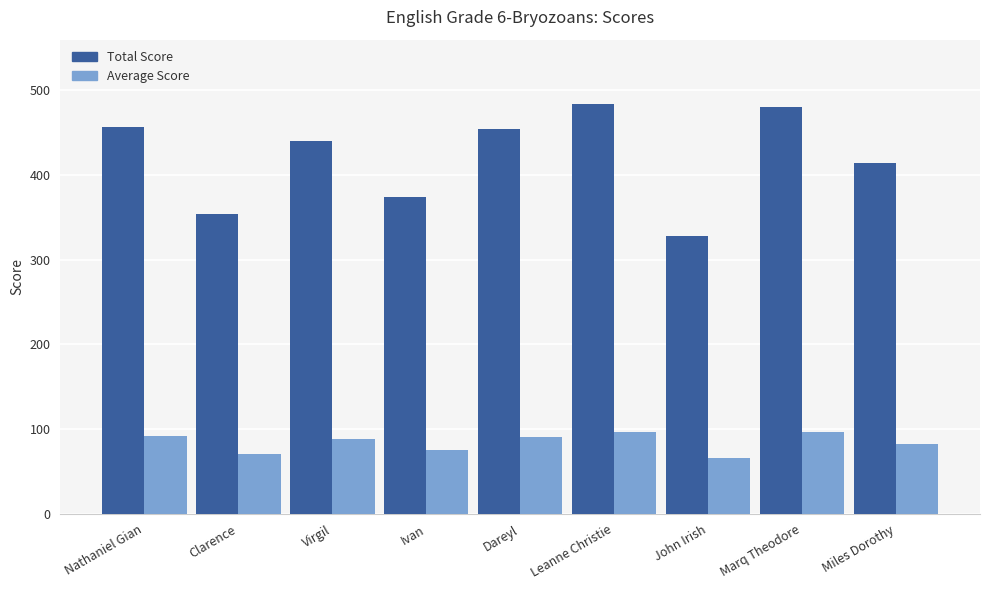

What is the maximum value for Average Score?

96.8